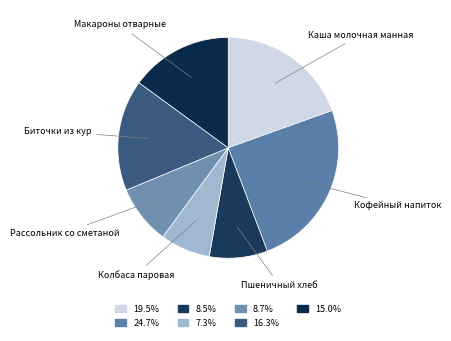

Count the number of slices in the pie.

7